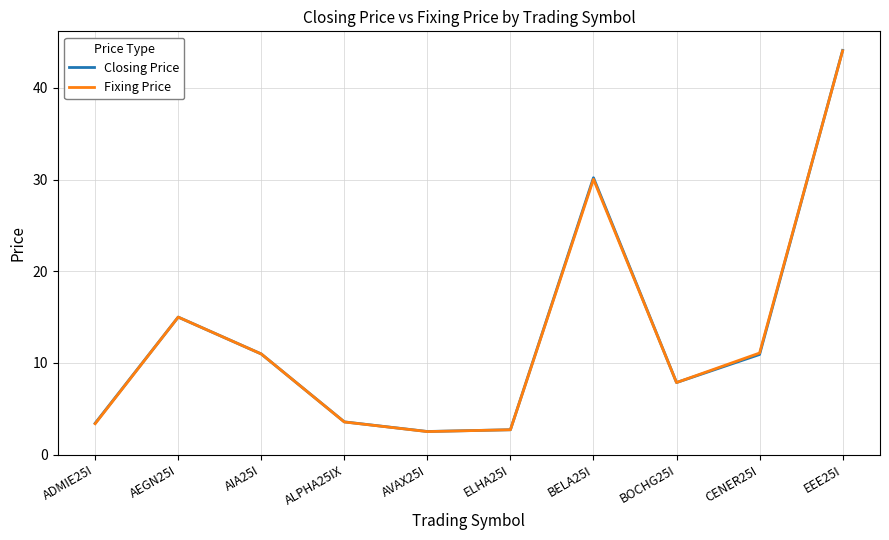

Is it true that Fixing Price equals 11.1 at CENER25I?

True